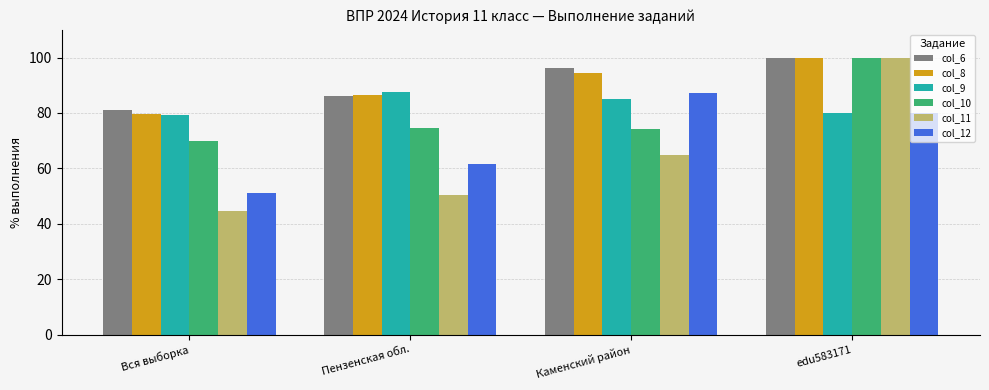

What is the label of the 4th bar from the right?

Вся выборка